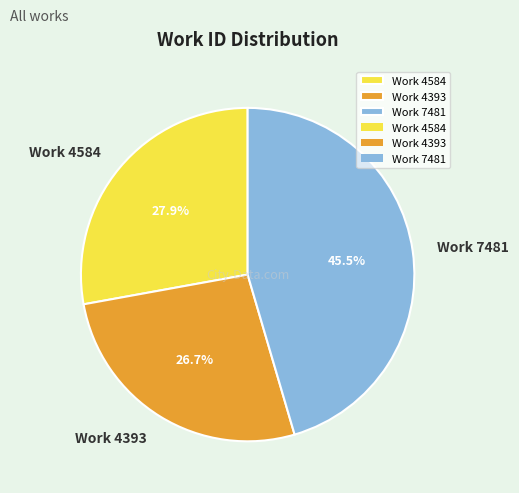

Does Work 4393 represent more than half of the total?

No